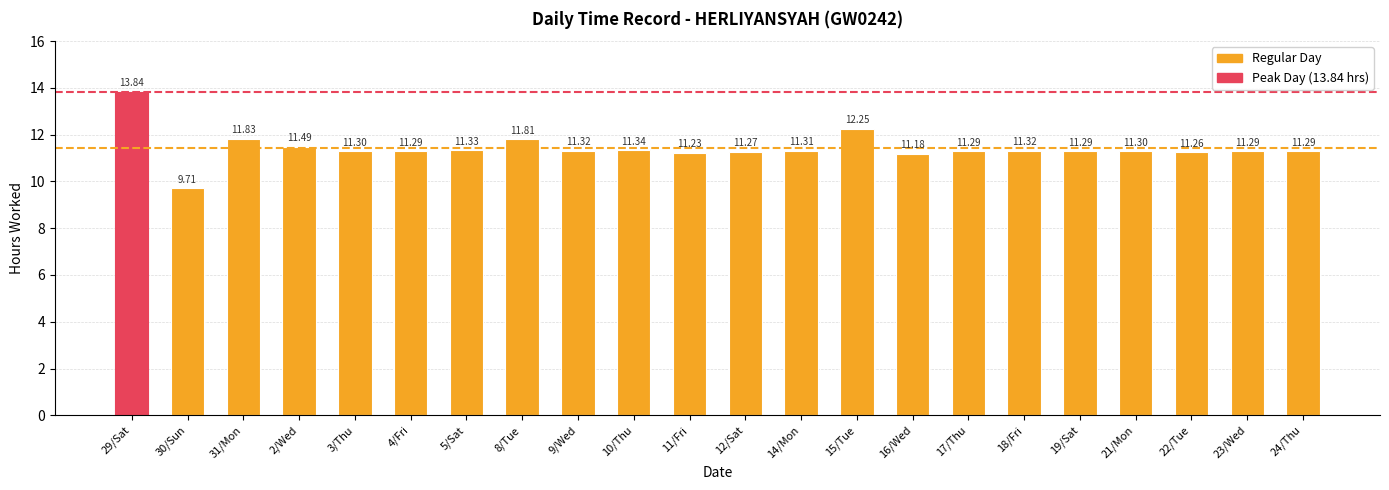

Is it true that the value at 19/Sat is 11.3?

True